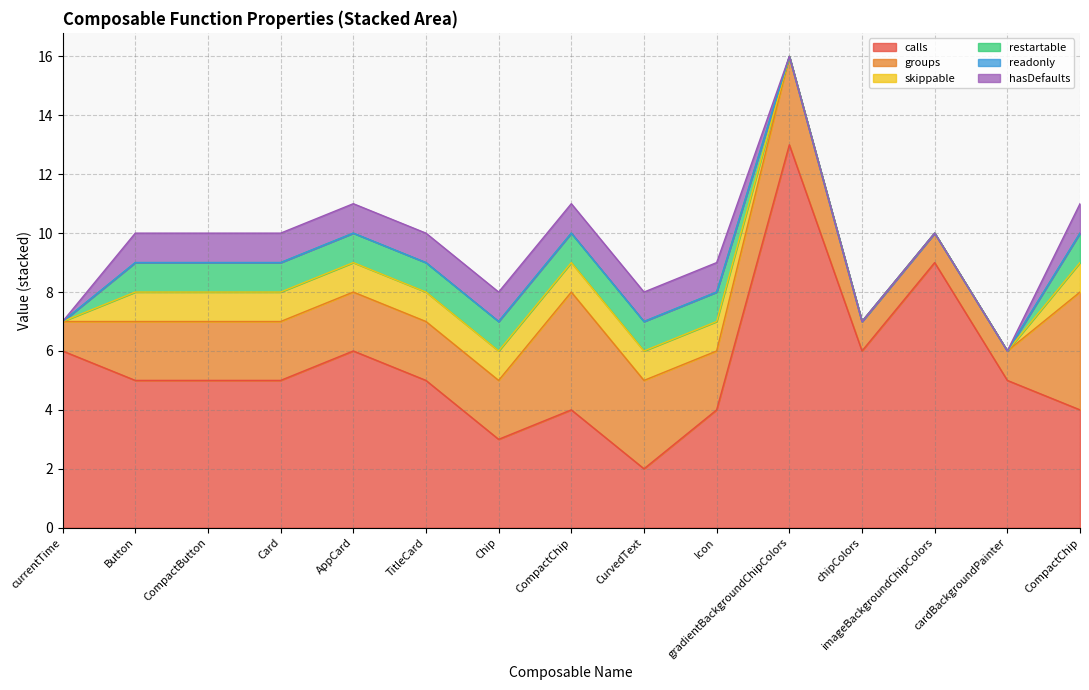

Between CompactChip and CompactButton, which is larger?

CompactButton